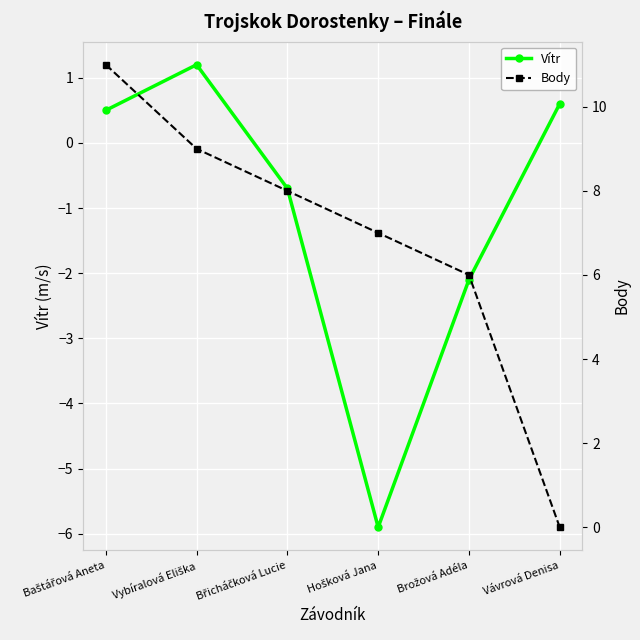

What is the maximum value shown in the chart?

11.0